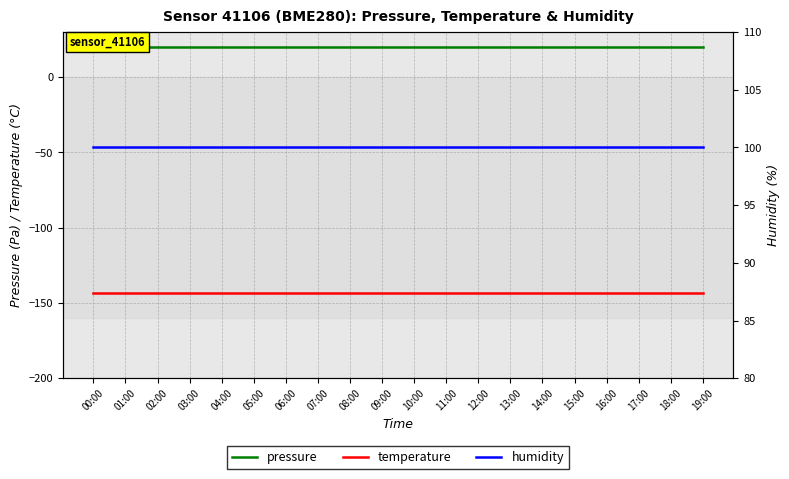

What is the label of the 4th point from the left?

03:00